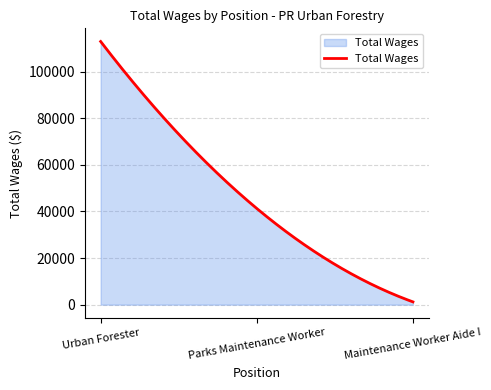

What is the greatest value displayed?

112955.0